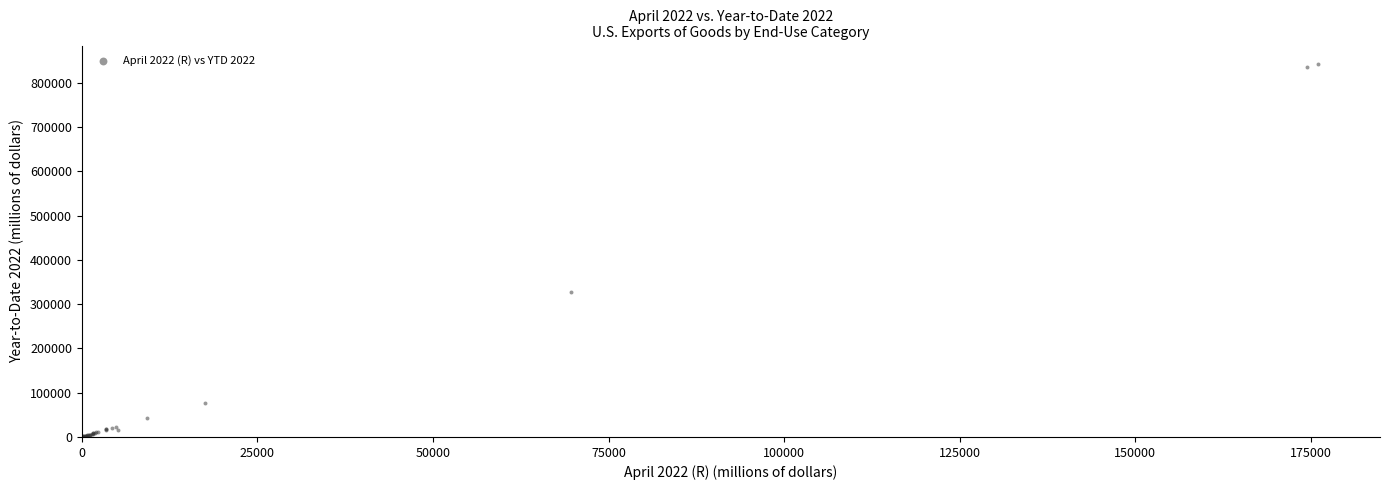

What Y value in the scatter plot is closest to 421327?

328303